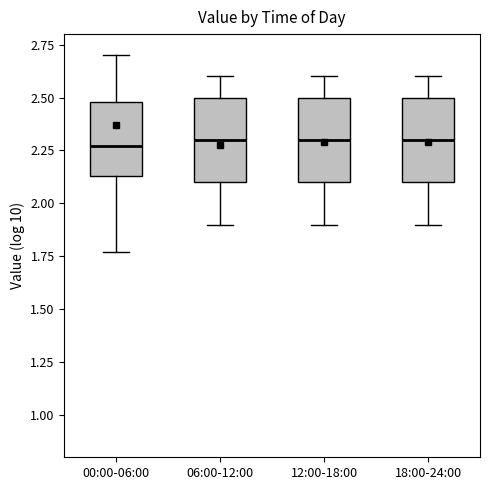

Reading left to right, read every box against the y-axis: the position of its median line, the range the box covers, and the ends of its whiskers. The values are not printed on the chart, so give them approximately, as read against the axis.

00:00-06:00: median 2.25, box 2.15 to 2.50, whiskers 1.75 to 2.70
06:00-12:00: median 2.30, box 2.10 to 2.50, whiskers 1.90 to 2.60
12:00-18:00: median 2.30, box 2.10 to 2.50, whiskers 1.90 to 2.60
18:00-24:00: median 2.30, box 2.10 to 2.50, whiskers 1.90 to 2.60